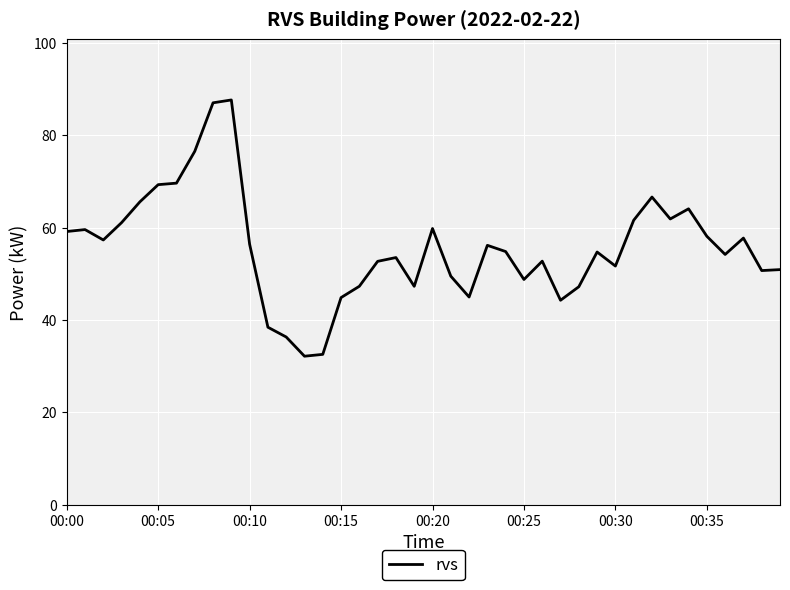

What is the maximum value shown in the chart?

87.7